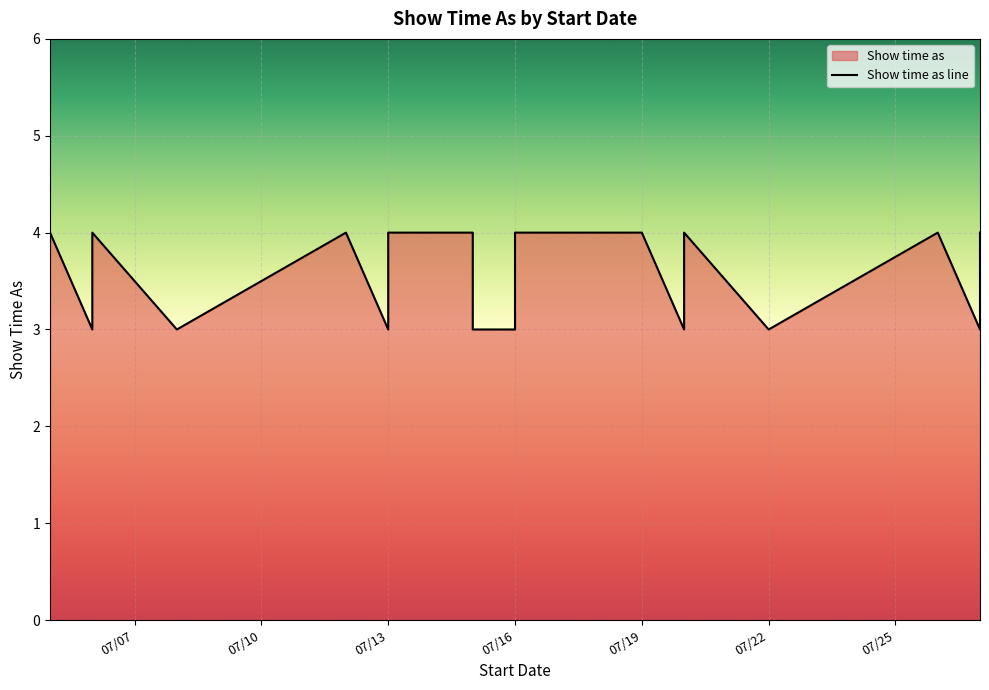

What is the label of the 21st point from the right?

07/07